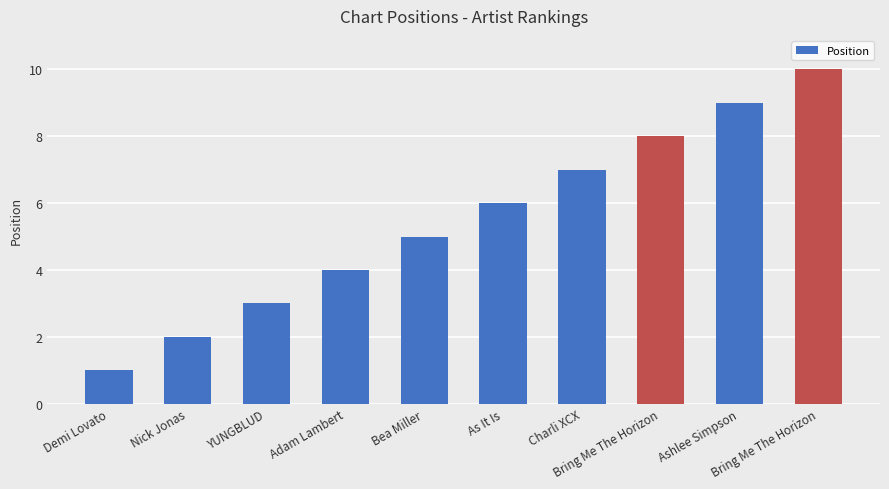

What is the average value?

6